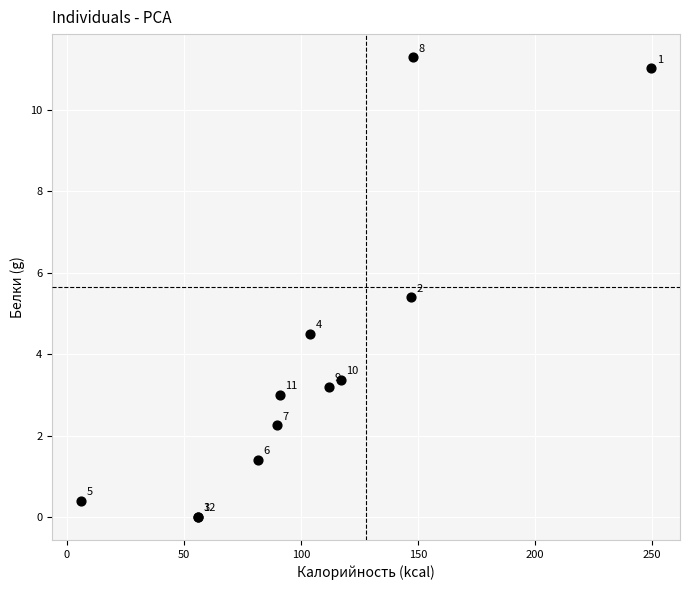

What Y value in the scatter plot is closest to 5?

5.4